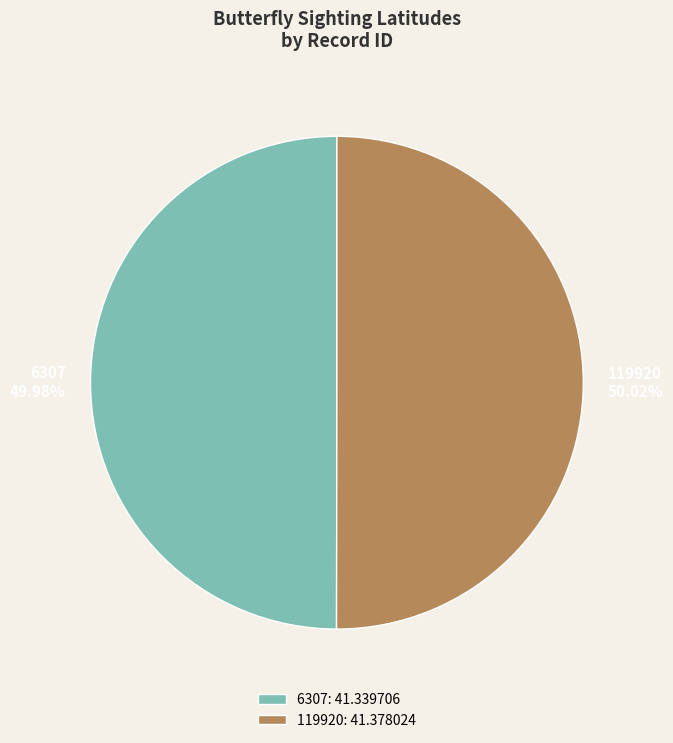

Is there a majority slice in this chart?

Yes